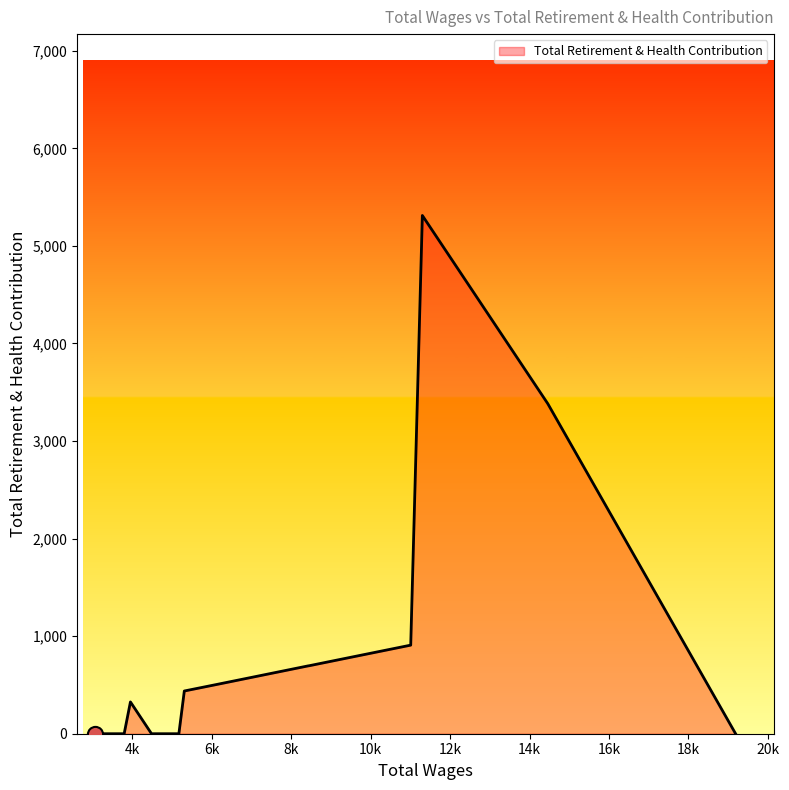

What is the difference between the maximum and minimum values?

5312